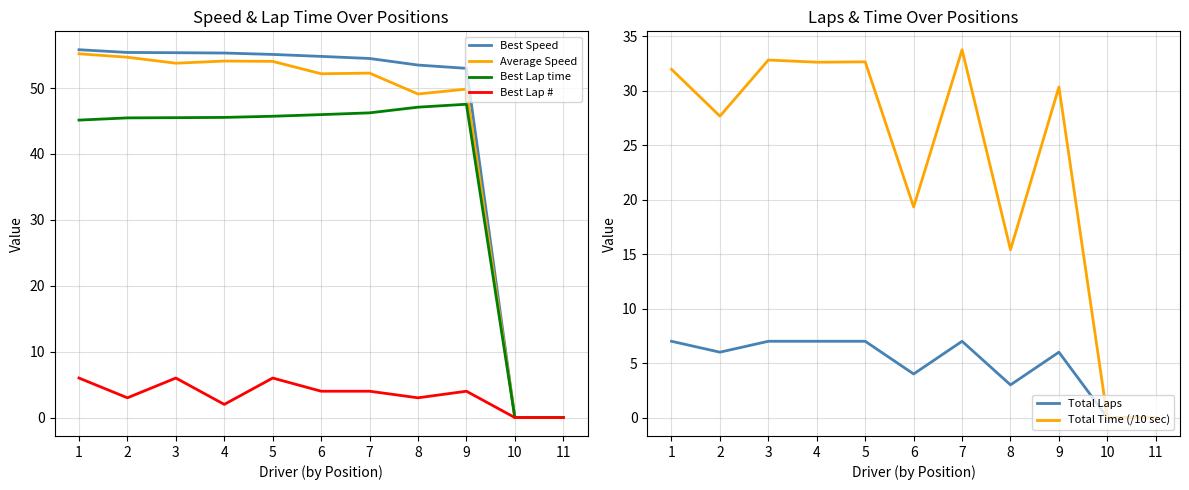

Where is Total Laps nearest to the value 3?

8